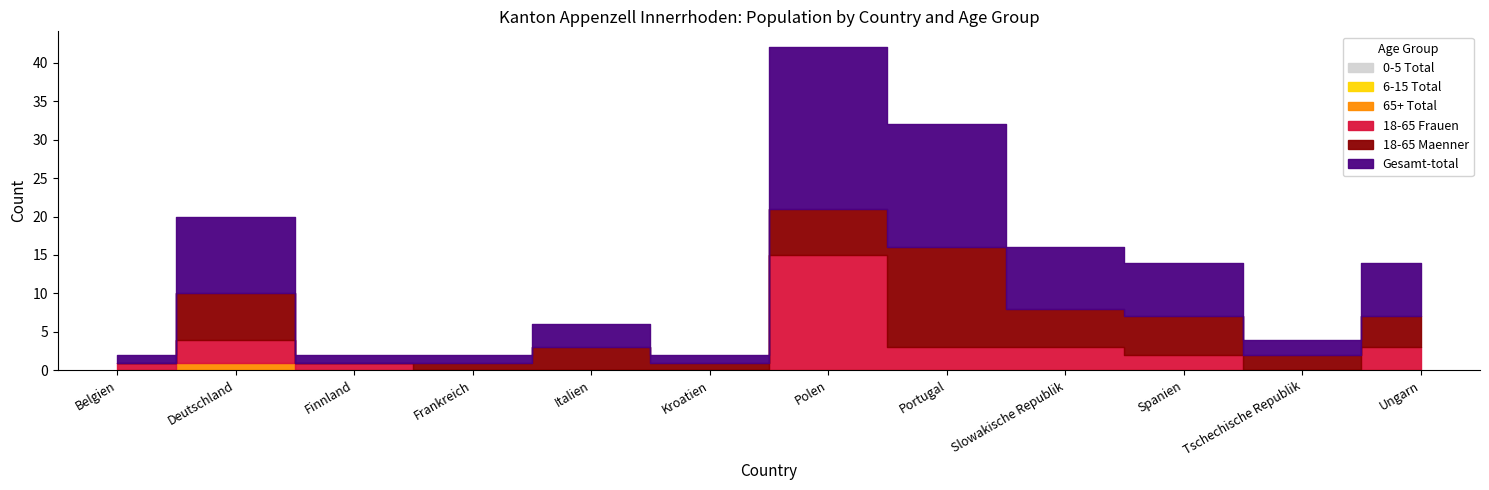

How many lines are shown in the chart?

6